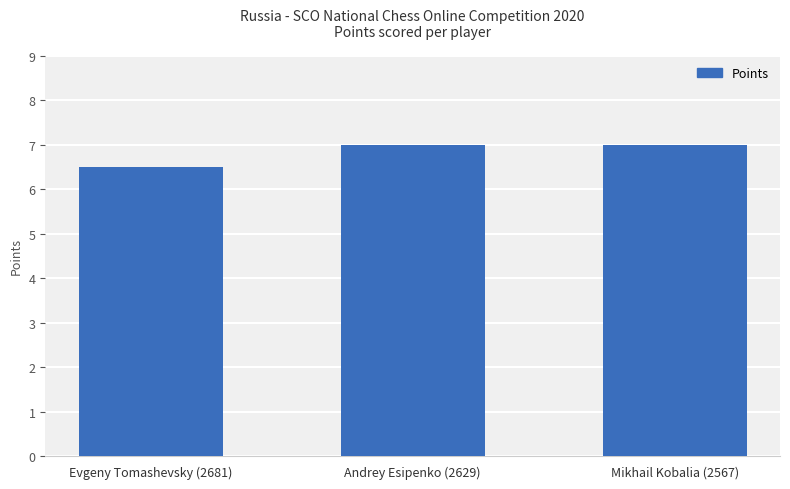

Reading left to right, what are all the values shown in this chart?

Evgeny Tomashevsky (2681)=6.5	Andrey Esipenko (2629)=7.0	Mikhail Kobalia (2567)=7.0